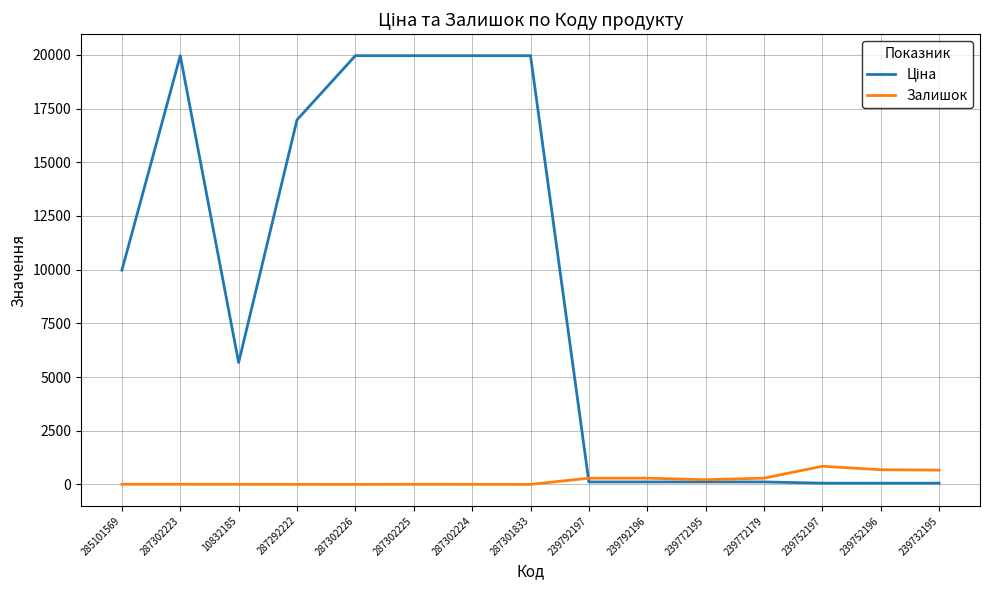

What is the greatest value displayed?

19964.2